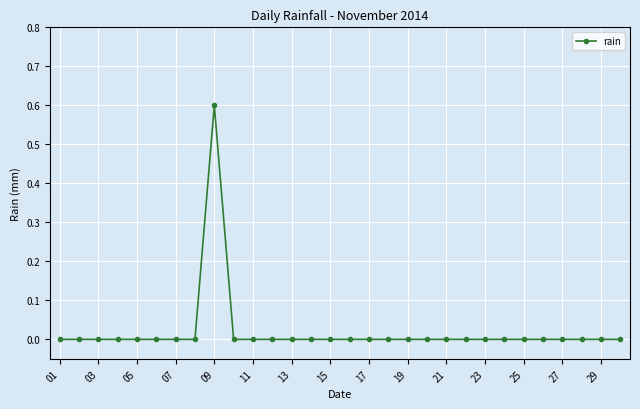

Reading right to left, list all the values displayed in this chart.

0.0	0.0	0.0	0.0	0.0	0.0	0.0	0.0	0.0	0.0	0.0	0.0	0.0	0.0	0.0	0.0	0.0	0.0	0.0	0.0	0.0	0.6	0.0	0.0	0.0	0.0	0.0	0.0	0.0	0.0